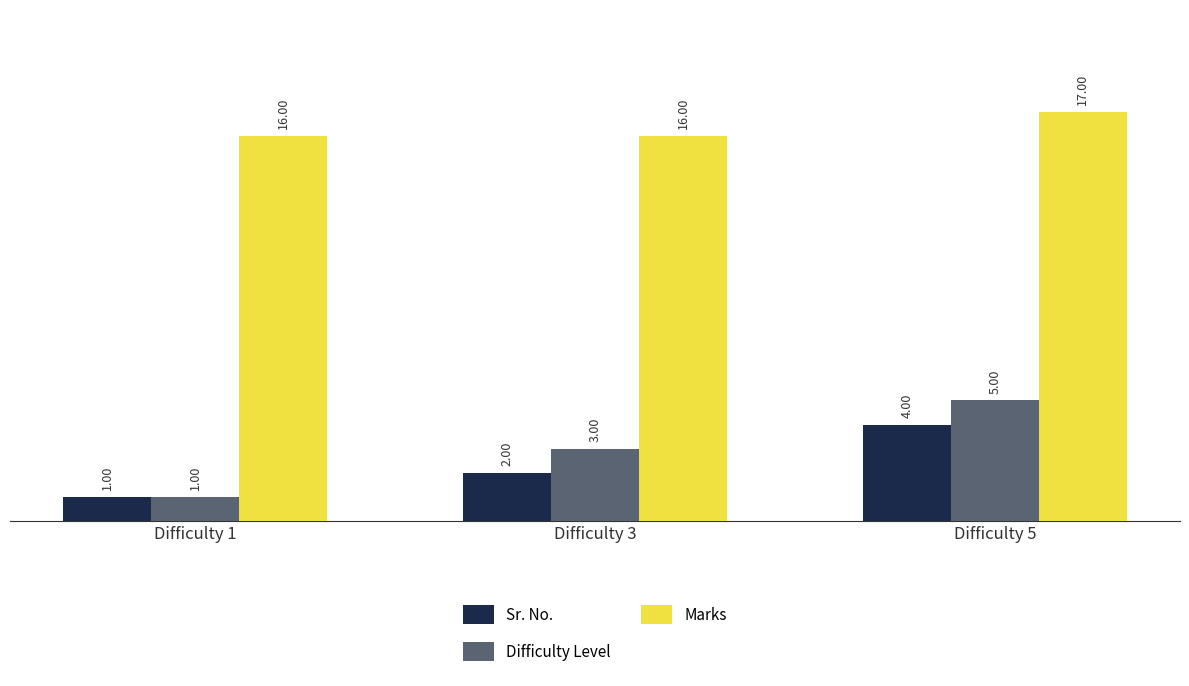

Reading left to right, transcribe all the data shown in this chart.

Sr. No.: Difficulty 1=1	Difficulty 3=2	Difficulty 5=4
Difficulty Level: Difficulty 1=1	Difficulty 3=3	Difficulty 5=5
Marks: Difficulty 1=16	Difficulty 3=16	Difficulty 5=17